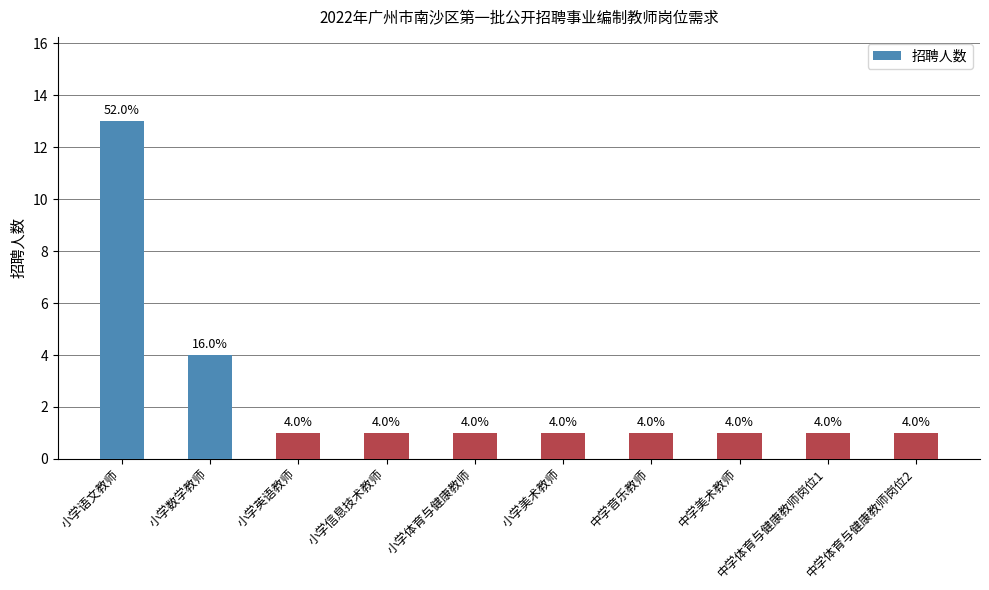

The chart shows a value of 2 at 小学英语教师. True or false?

False